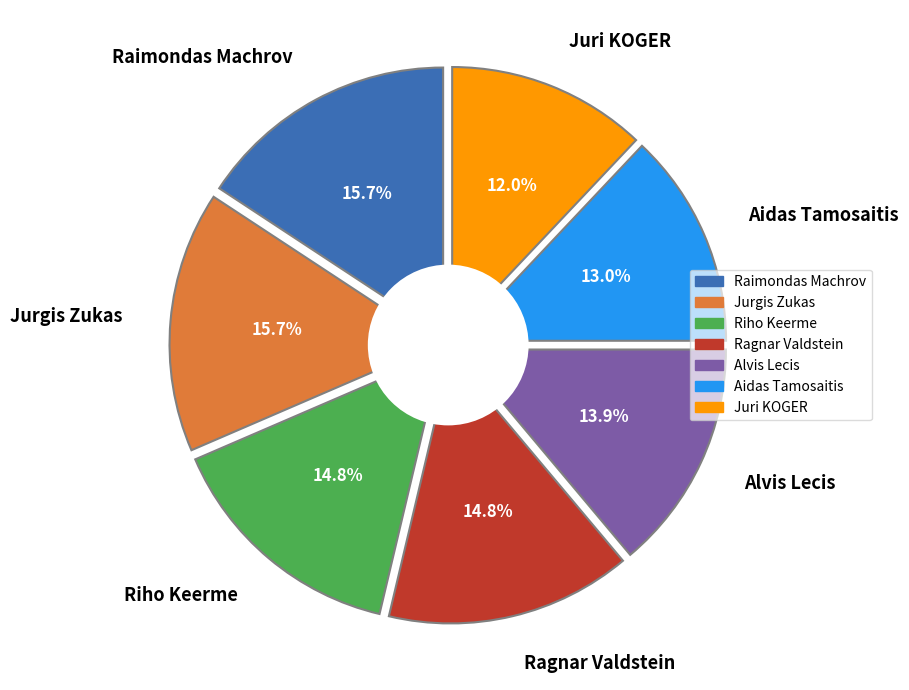

To the nearest percent, what is the difference between the largest and smallest slice percentages?

4%